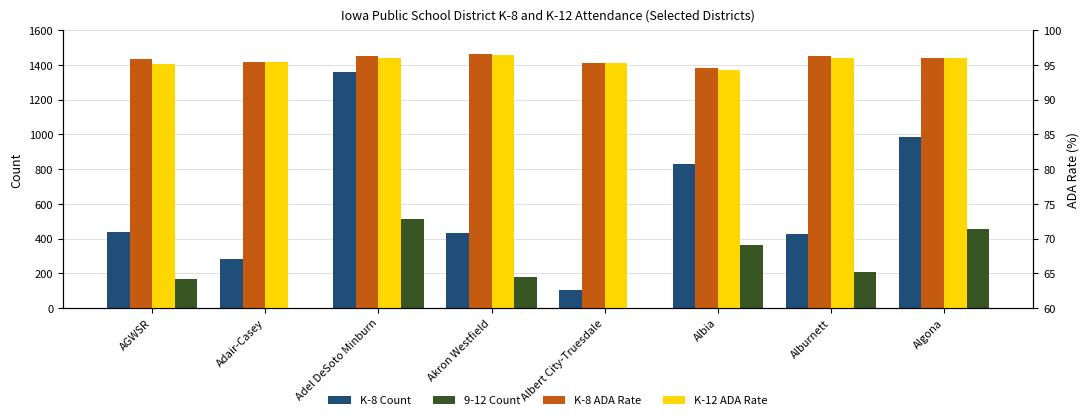

How many groups of bars are there?

8